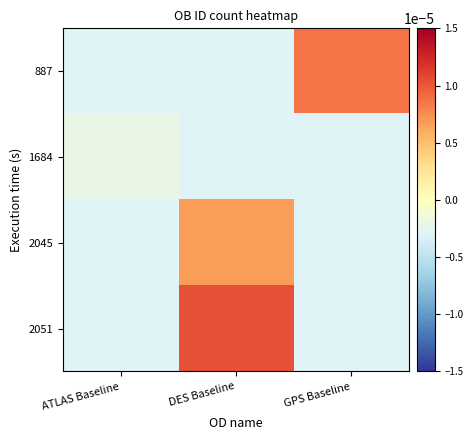

At which category does the chart reach its minimum across all series?

ATLAS Baseline